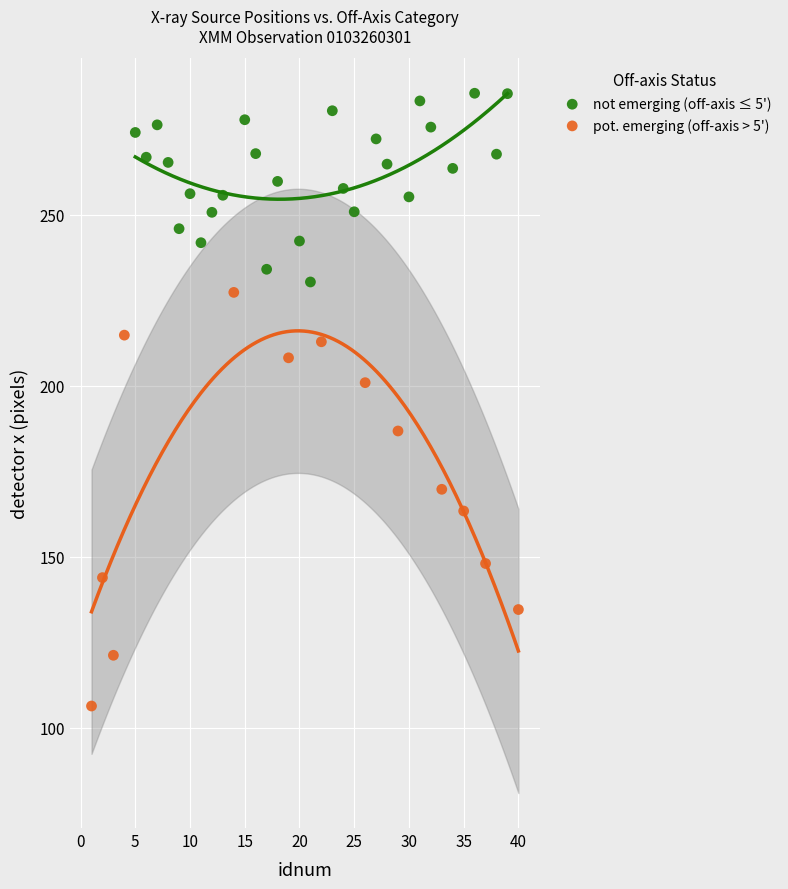

Which series reaches the minimum Y coordinate?

pot. emerging (off-axis > 5')